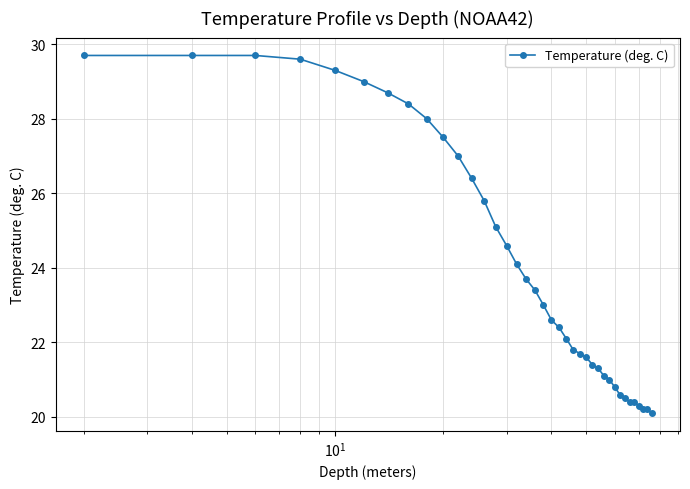

What is the difference between the maximum and minimum values?

9.6